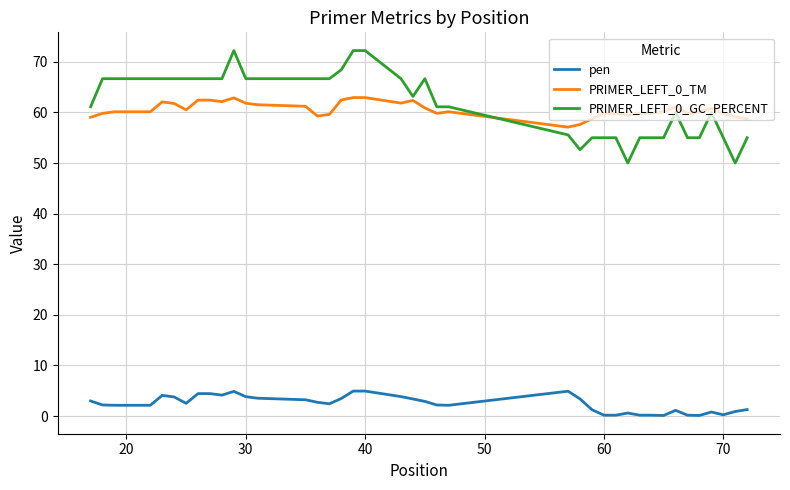

Which series has the widest spread of values?

PRIMER_LEFT_0_GC_PERCENT